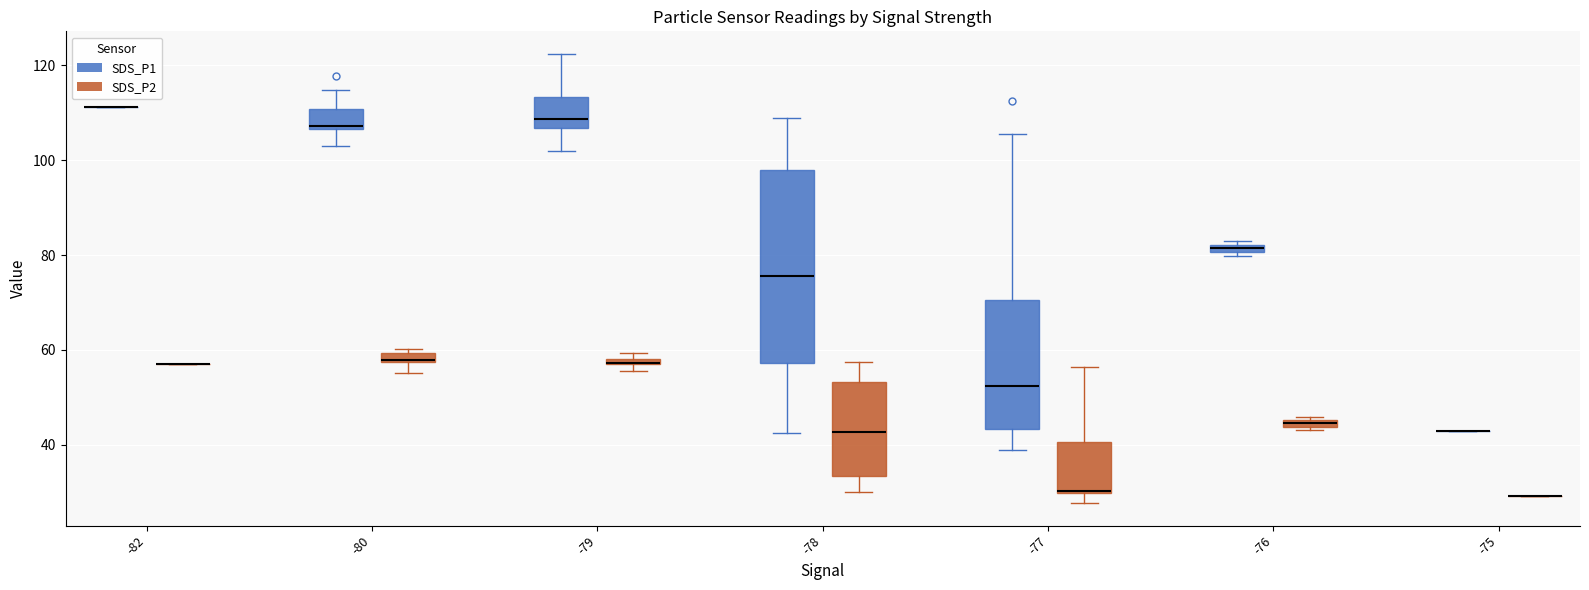

Comparing the boxes themselves (not the whiskers), which one is the tallest?

-78 (SDS_P1)